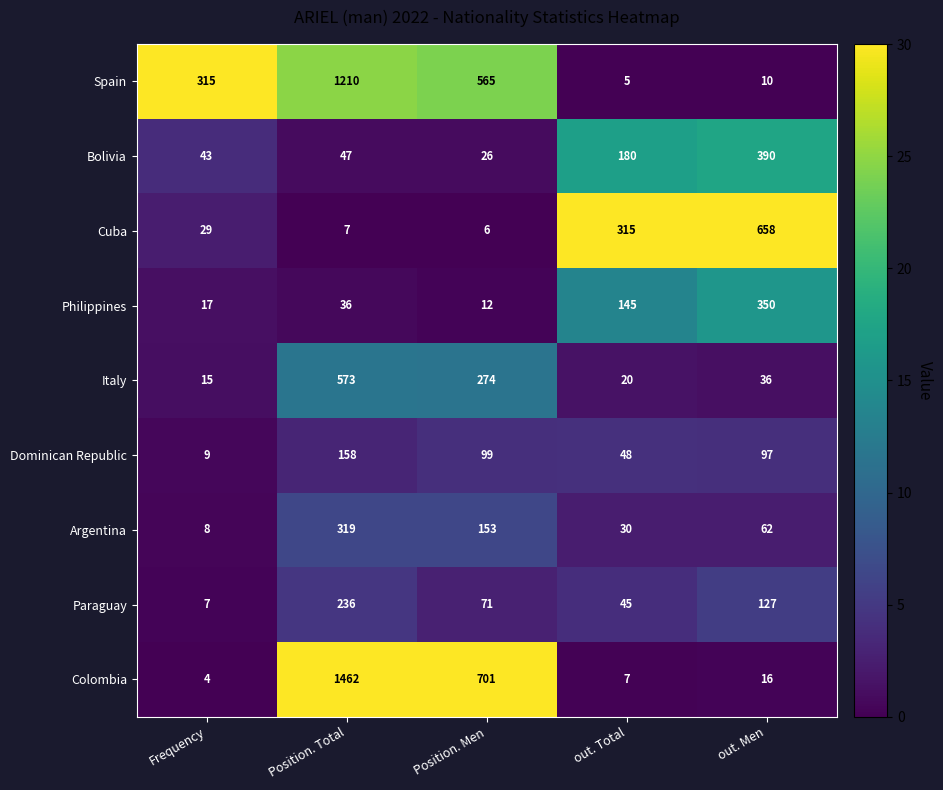

Rank the series at Position. Men from lowest to highest value.

Cuba, Philippines, Bolivia, Paraguay, Dominican Republic, Argentina, Italy, Spain, Colombia